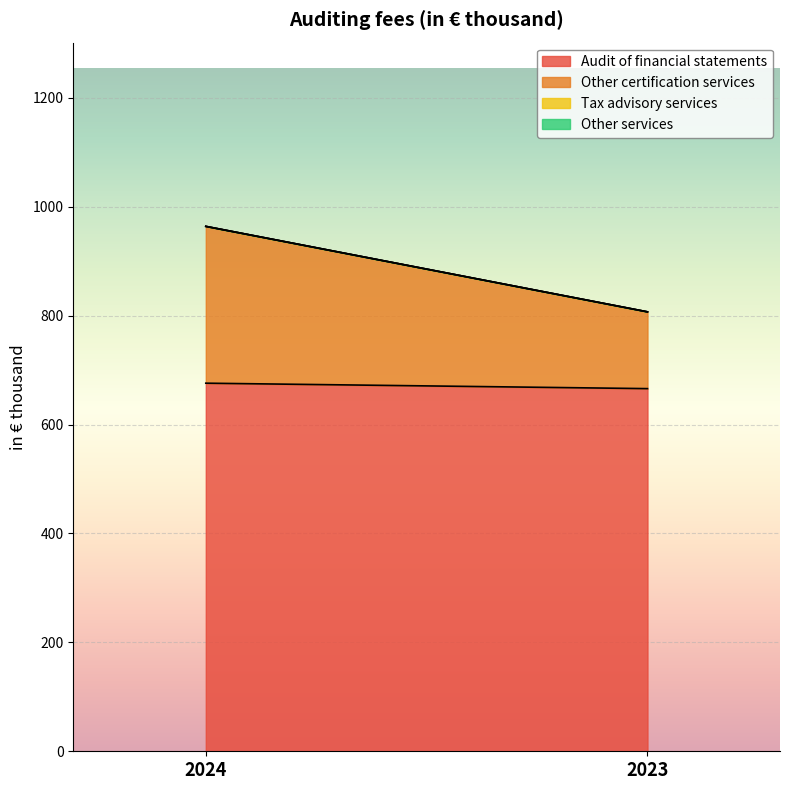

How many data points in Other certification services are less than 288?

1